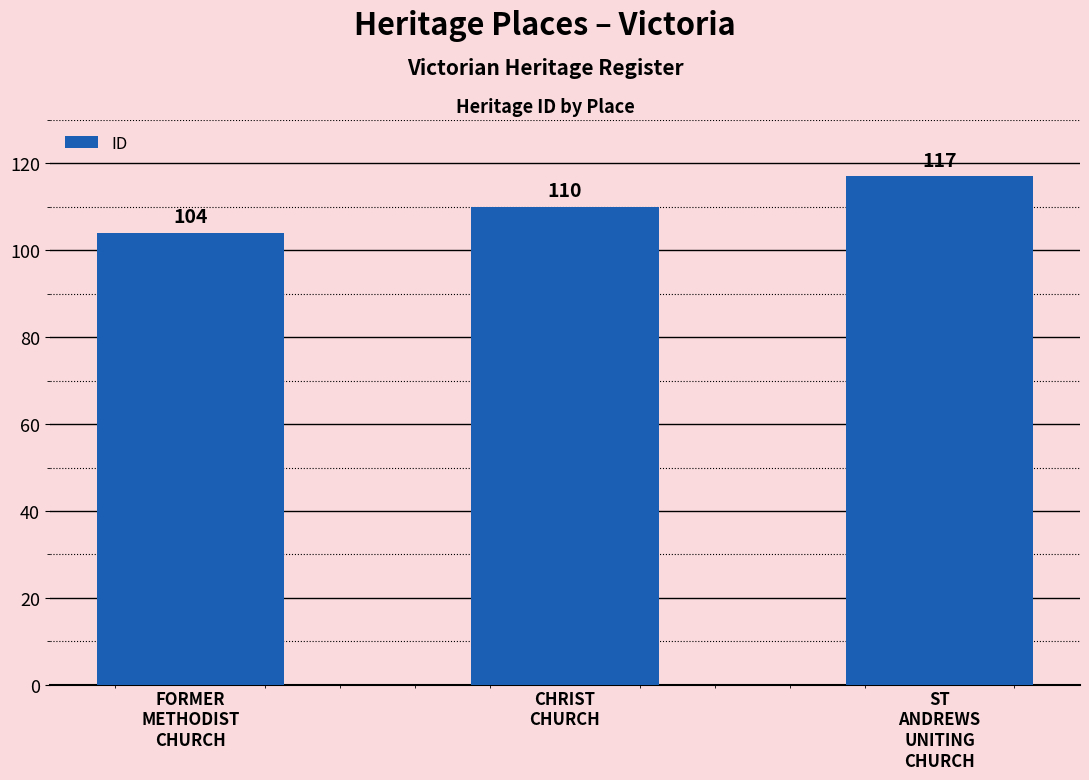

Is it true that the value at CHRIST
CHURCH is 110?

True